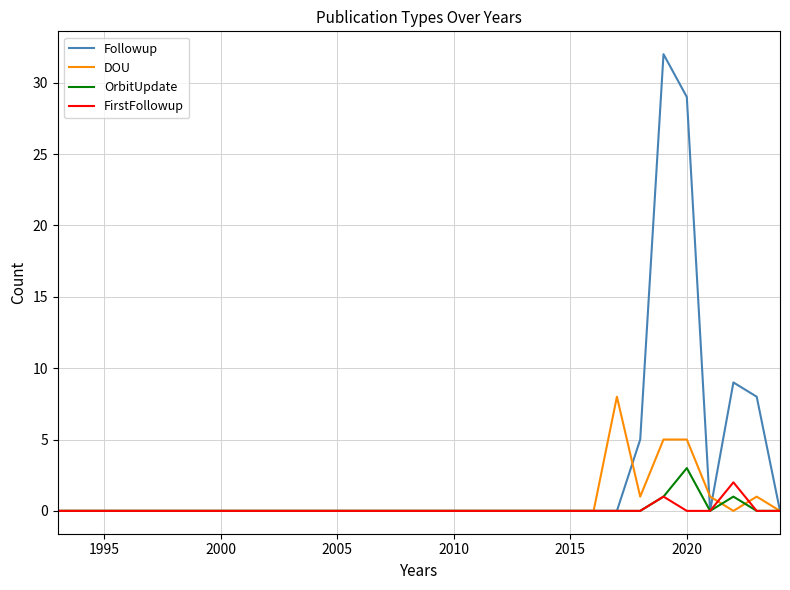

Which series has the largest total across all categories?

Followup